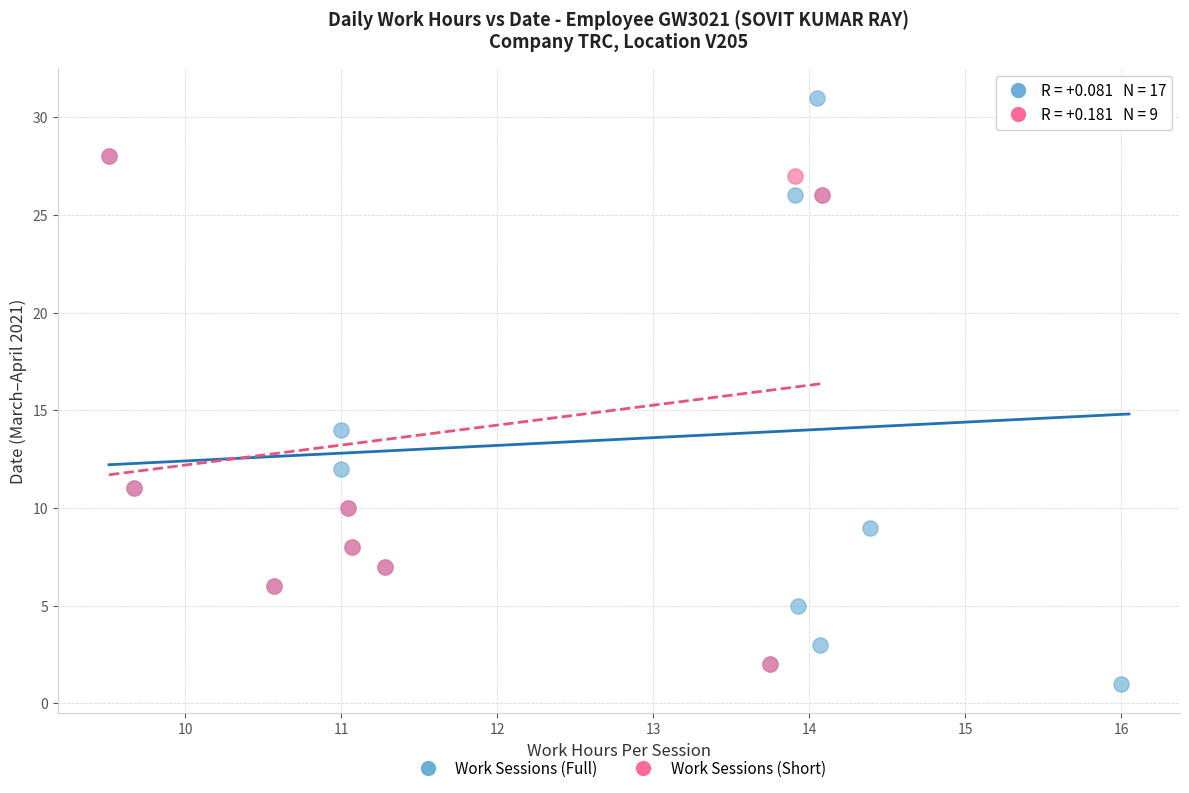

Which series has the largest Y range (max minus min)?

Work Sessions (Full)